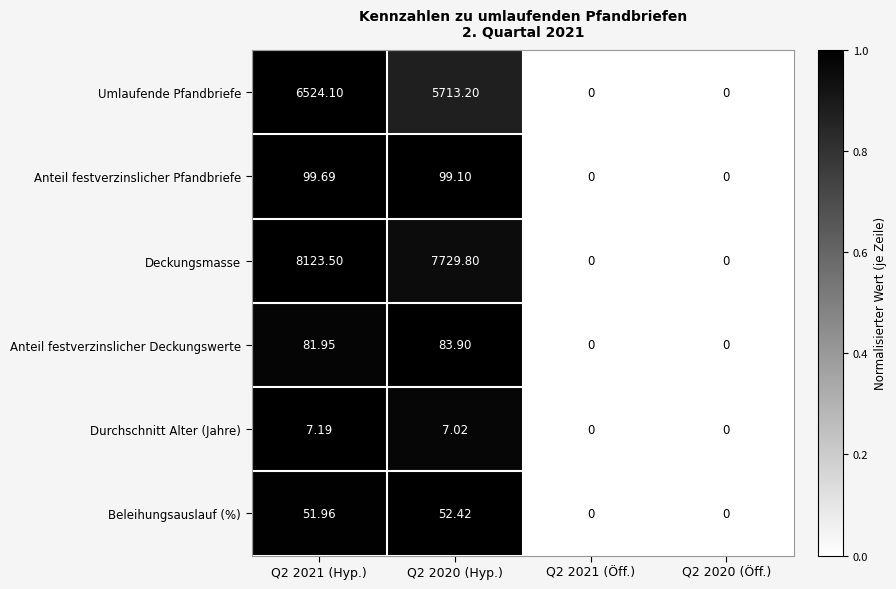

Which series has the largest total across all categories?

Deckungsmasse